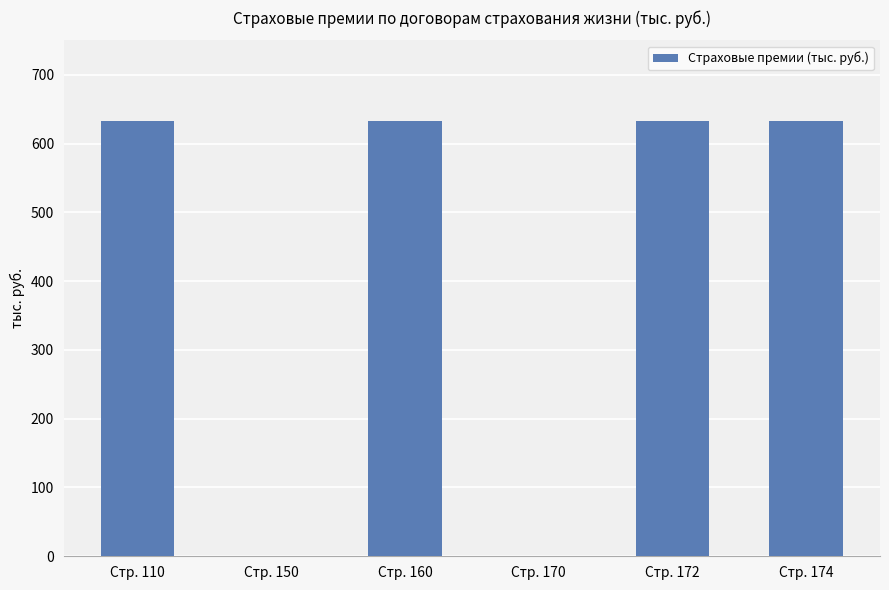

The value at Стр. 150 is 0.0. True or false?

True